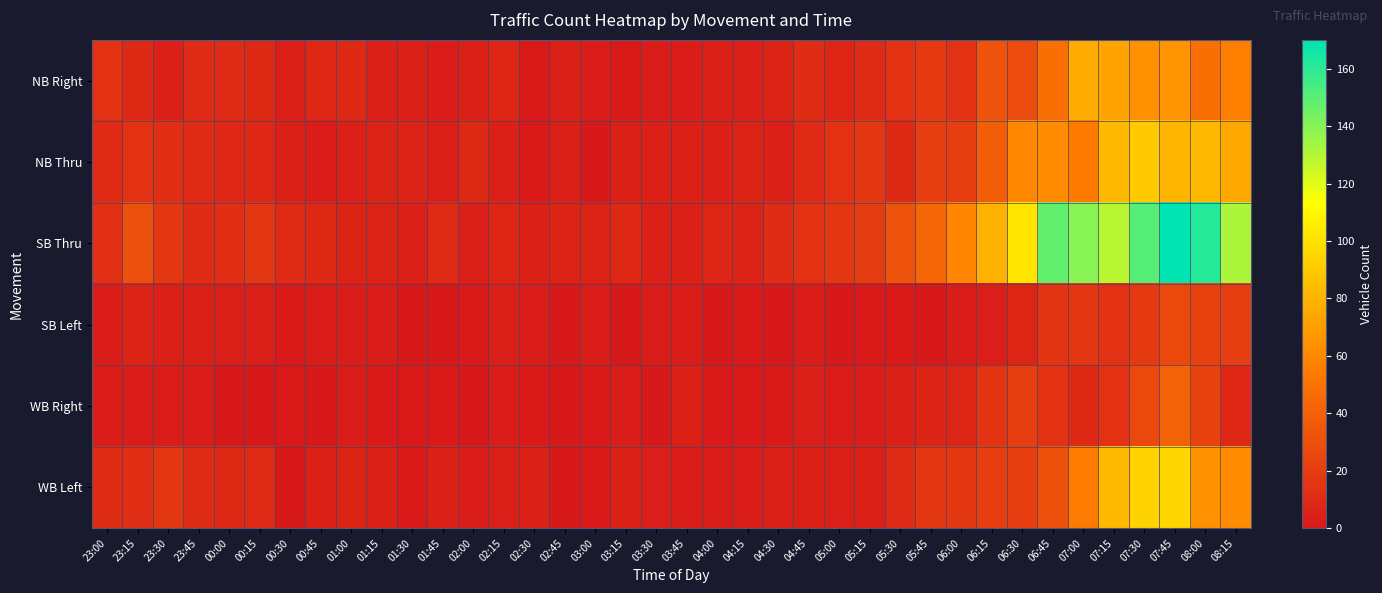

What is the difference between the highest and lowest values at 06:00?

58